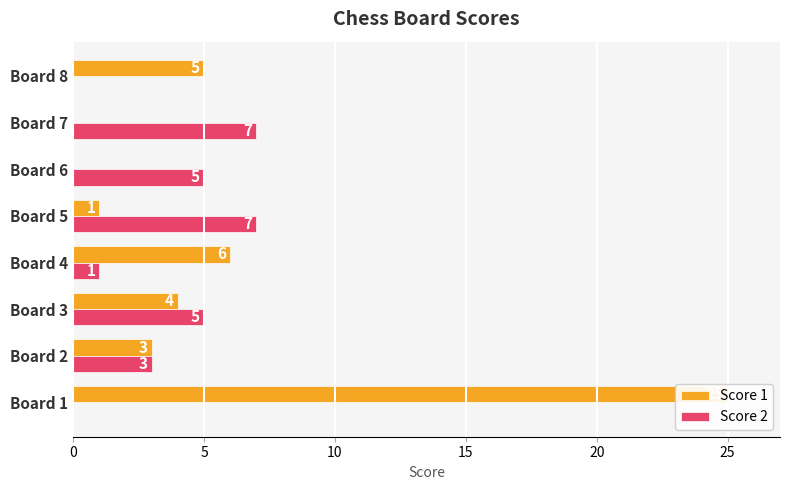

True or false: Score 1 has a value of 8 at Board 8.

False